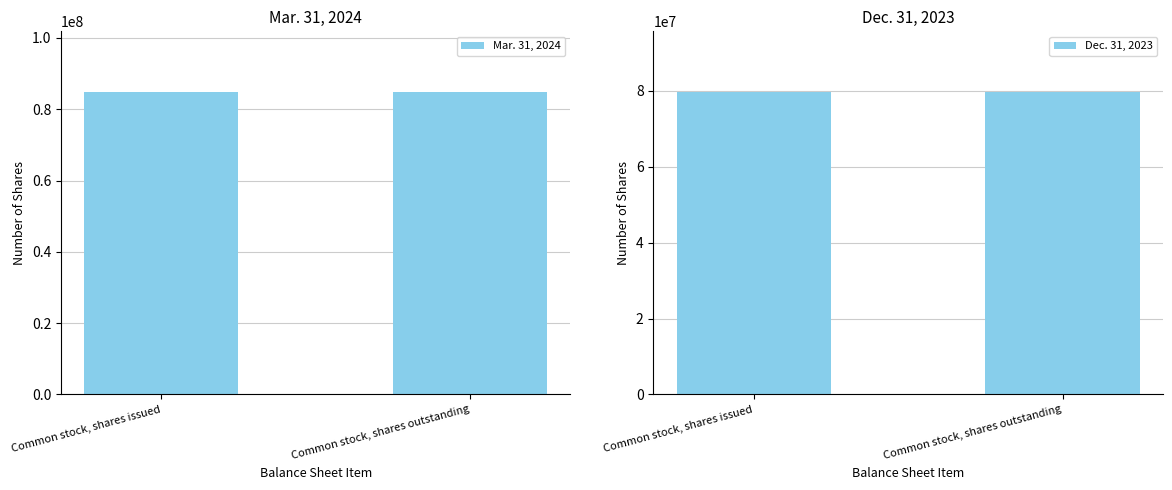

Rank the categories by Mar. 31, 2024 value from lowest to highest.

Common stock, shares issued, Common stock, shares outstanding